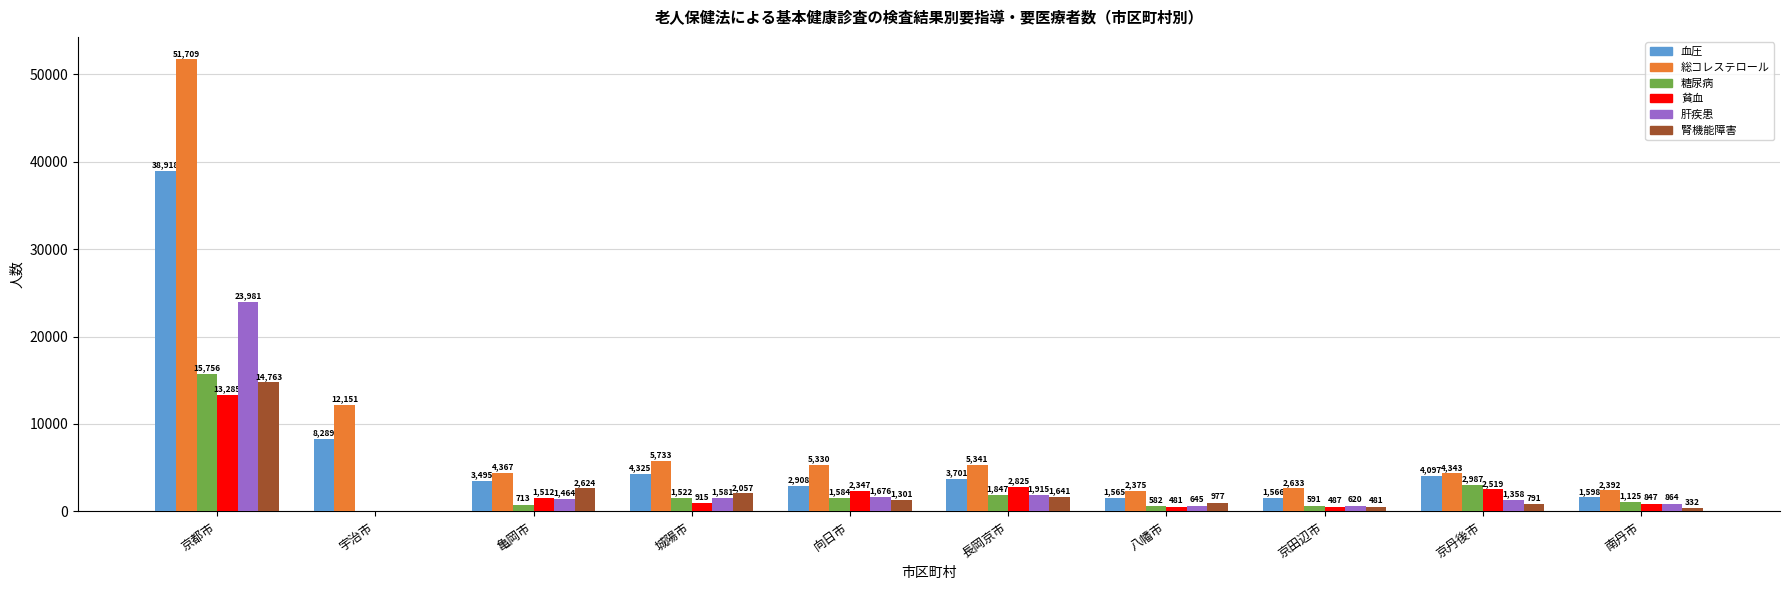

Count the number of categories in the chart.

10